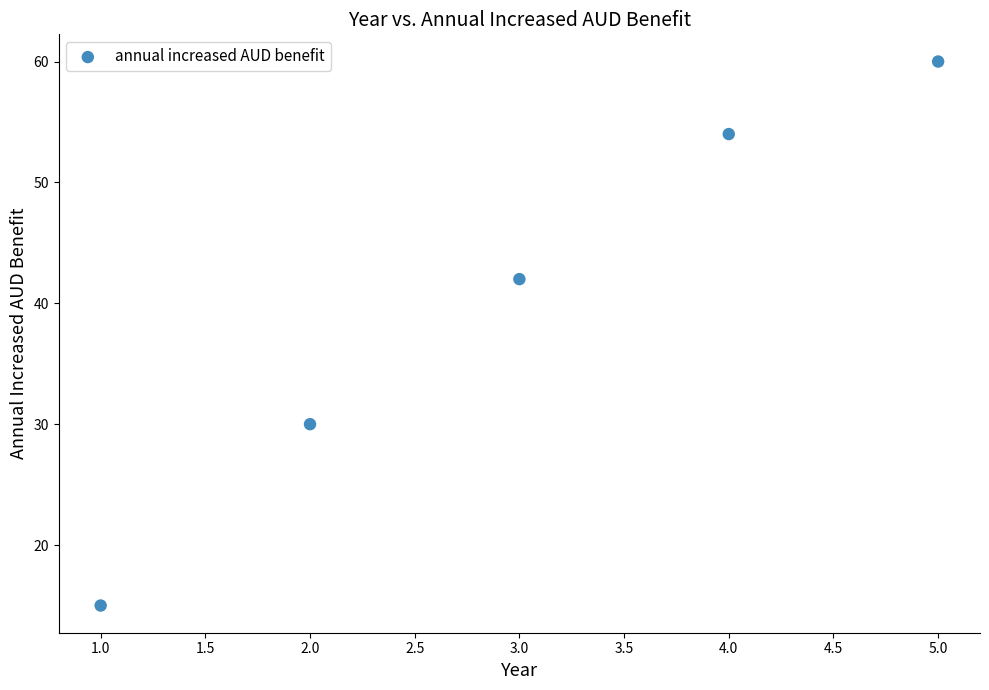

What Y value in the scatter plot is closest to 37?

42